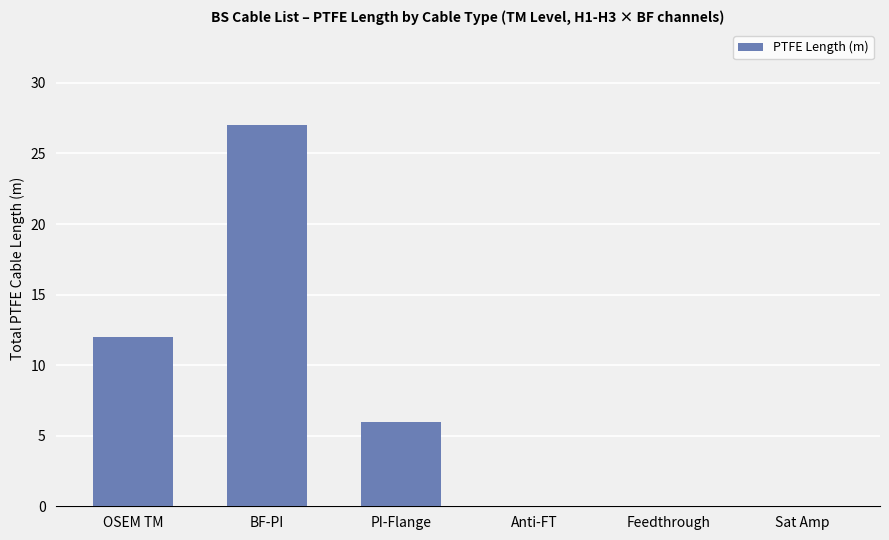

What is the average value?

8